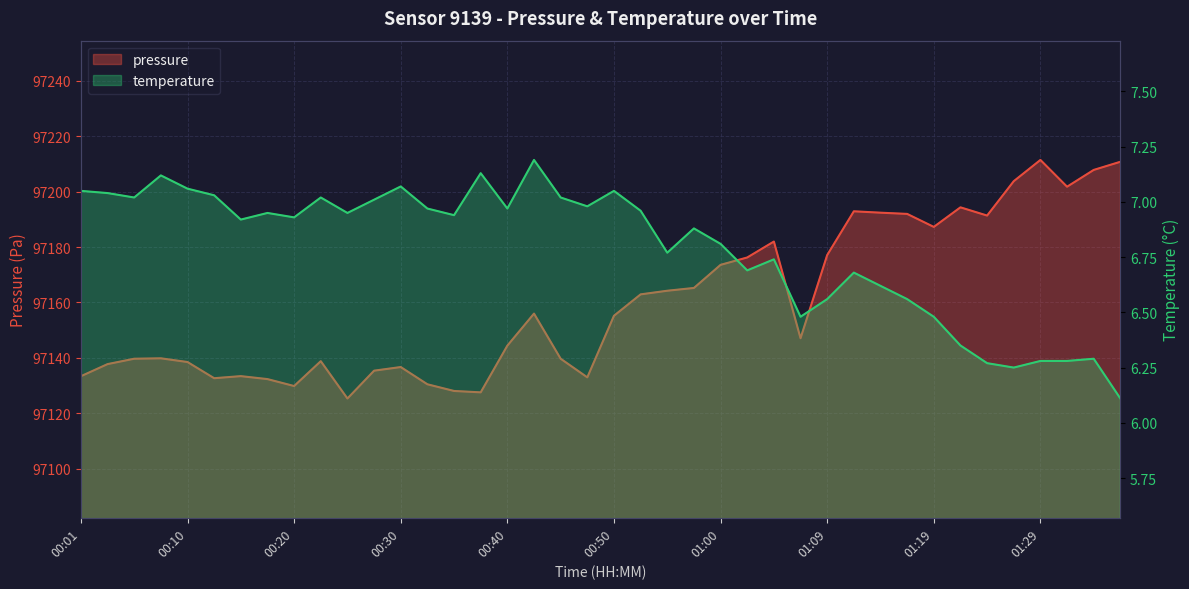

True or false: temperature has a value of 1.5 at 01:34.

False